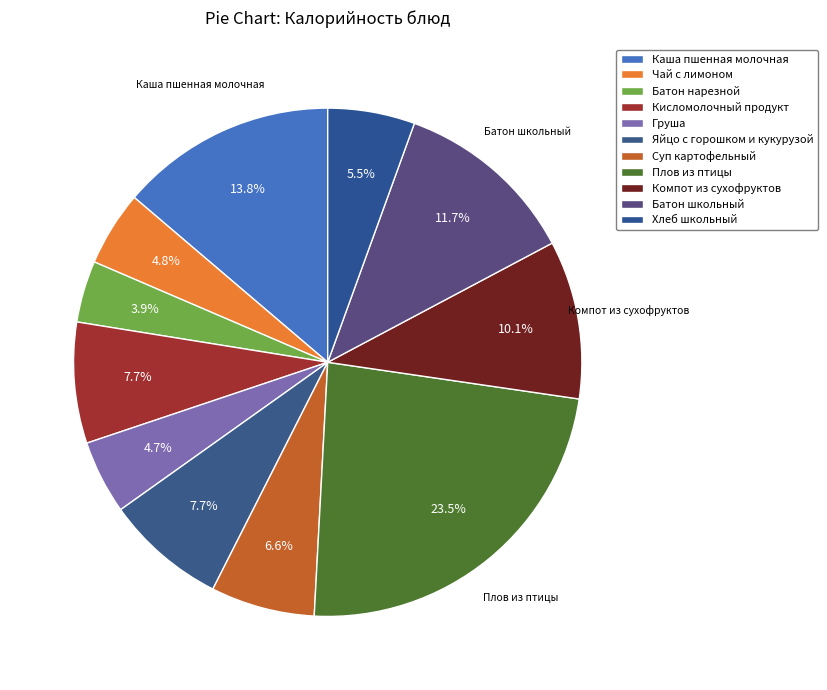

Is it true that Чай с лимоном is 5% of the pie?

True